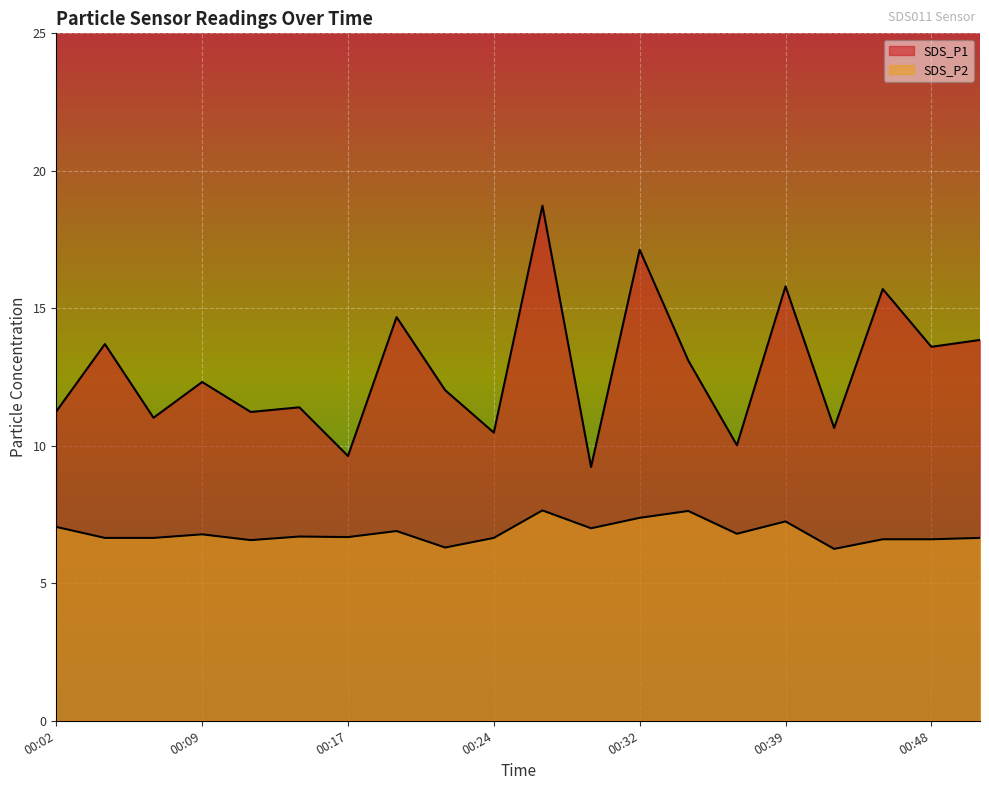

What is the value of the SDS_P2 point at the 6th from the left?

6.7